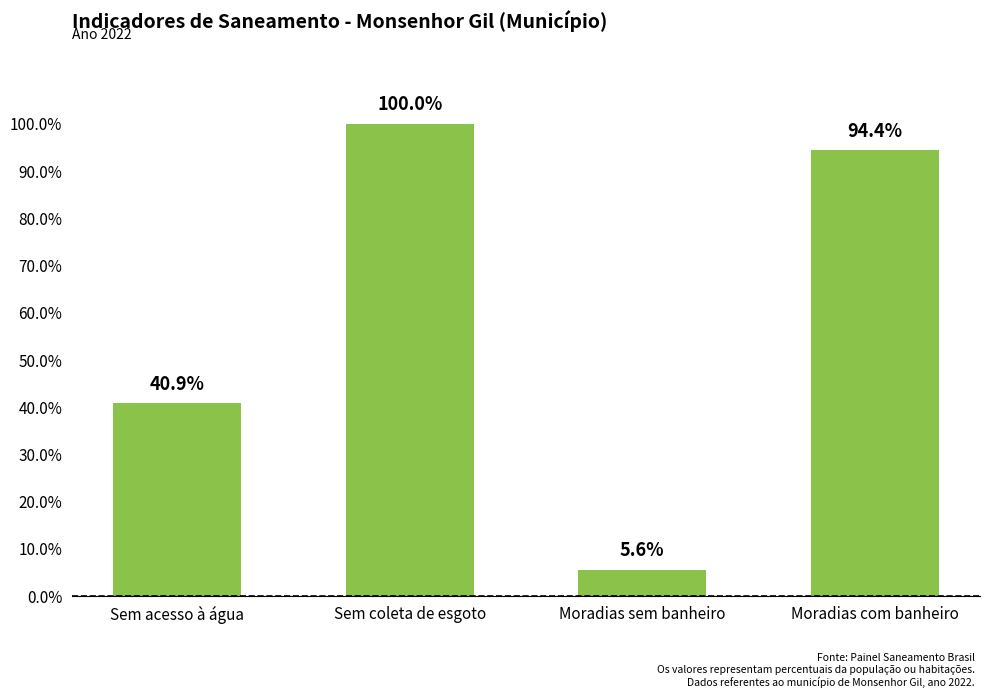

Does the chart contain any negative values?

No